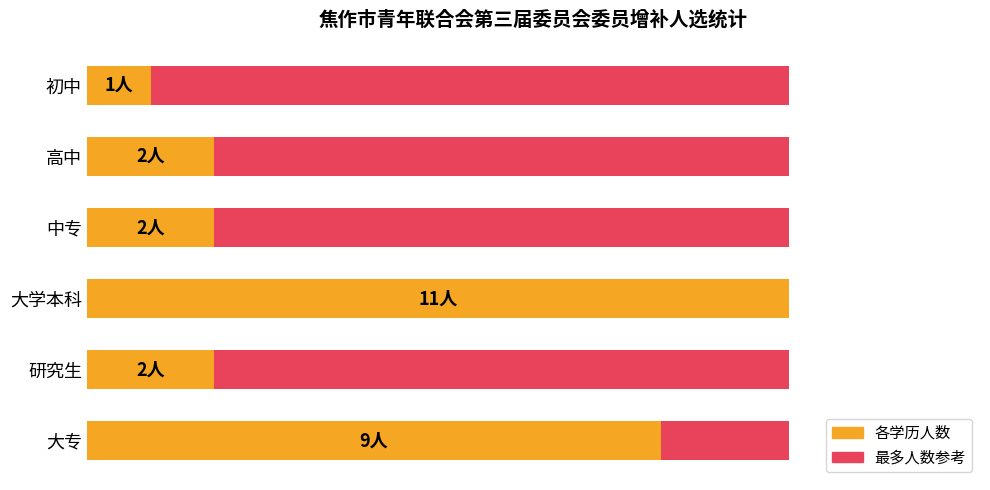

At which category is the sum across all series the highest?

4